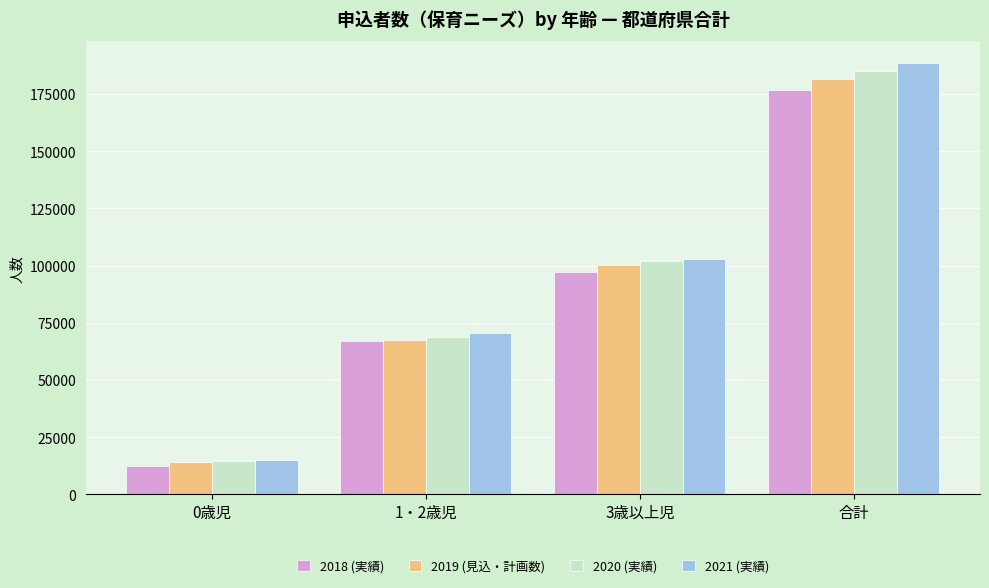

Reading left to right, extract all data points from this chart.

2018 (実績): 0歳児=12478	1・2歳児=66850	3歳以上児=97389	合計=176717
2019 (見込・計画数): 0歳児=13991	1・2歳児=67414	3歳以上児=100060	合計=181465
2020 (実績): 0歳児=14558	1・2歳児=68868	3歳以上児=101817	合計=185243
2021 (実績): 0歳児=15165	1・2歳児=70452	3歳以上児=102928	合計=188545